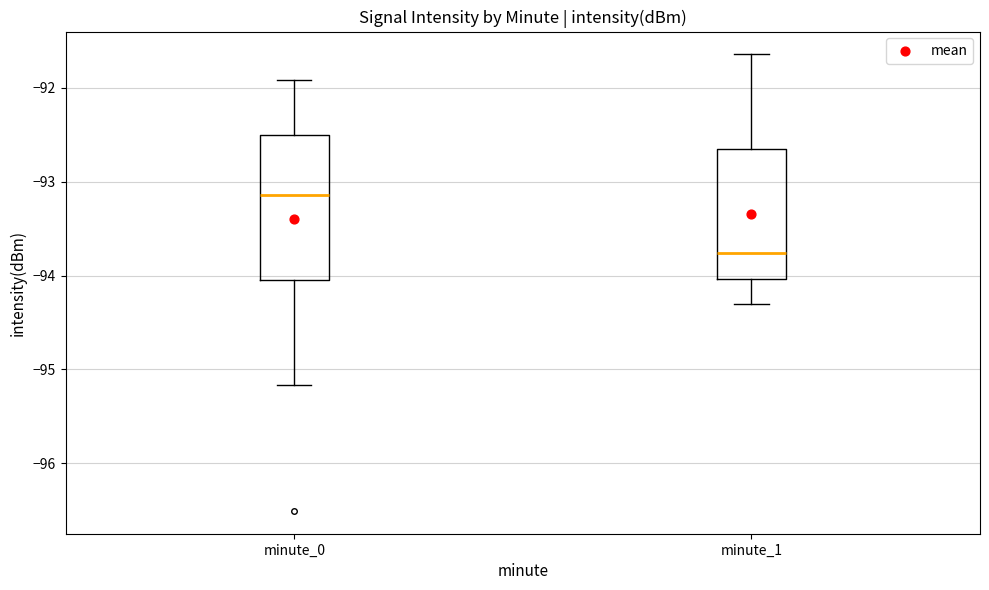

Comparing the boxes themselves (not the whiskers), which one is the tallest?

minute_0